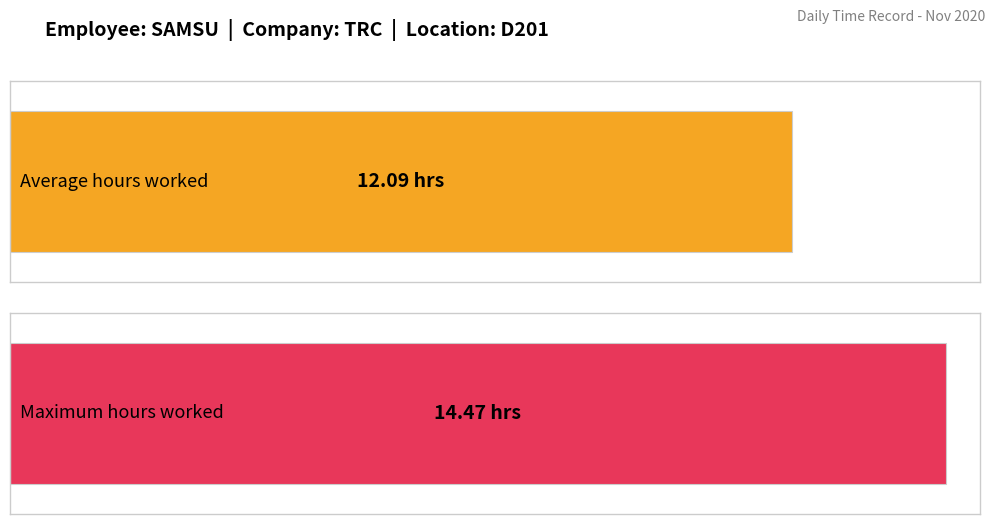

What is the maximum value shown in the chart?

14.5